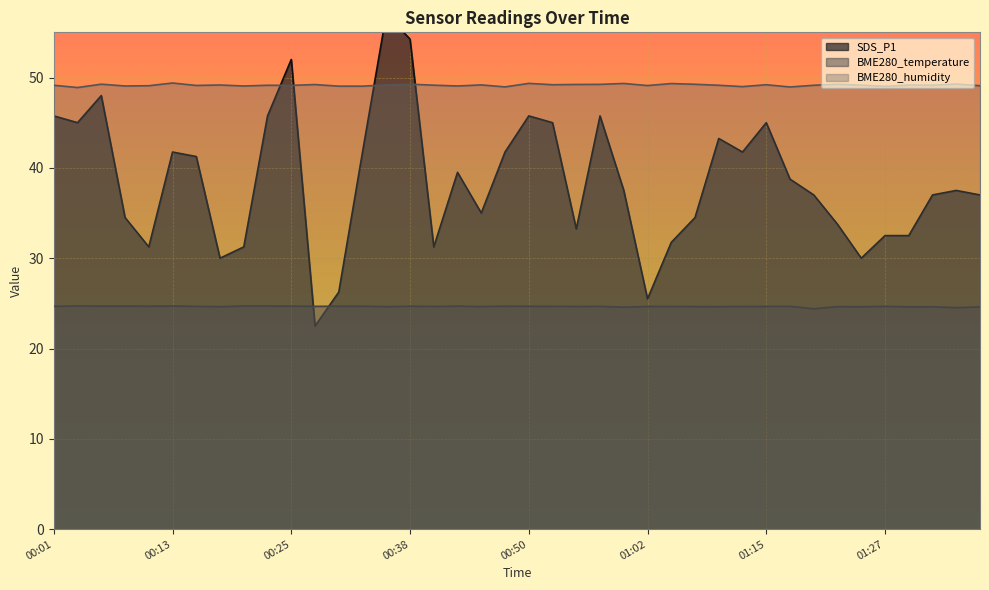

What are all the series names shown in the legend?

SDS_P1, BME280_temperature, BME280_humidity